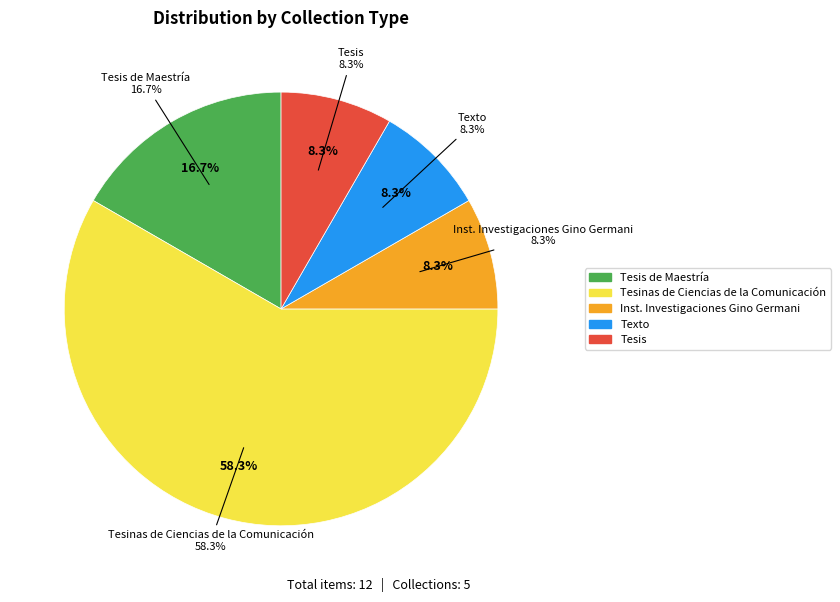

Combined, what portion of the pie is Tesinas de Ciencias de la Comunicación and Tesis de Maestría?

75.0%